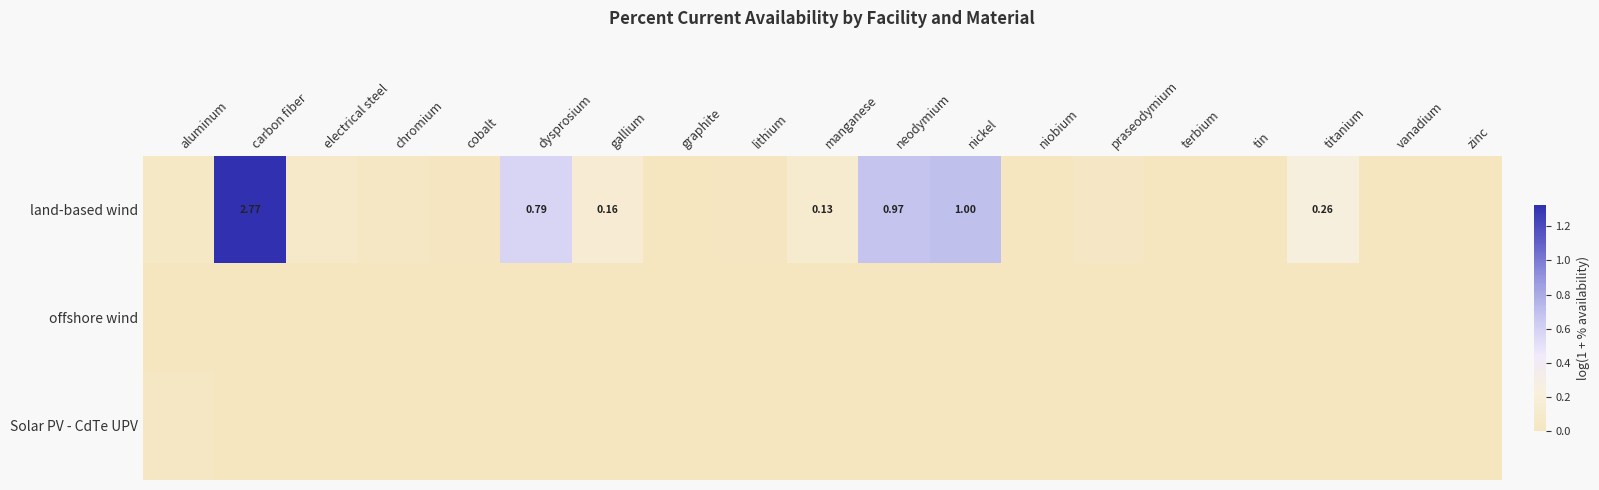

The Solar PV - CdTe UPV series shows 0.0 at neodymium. True or false?

True